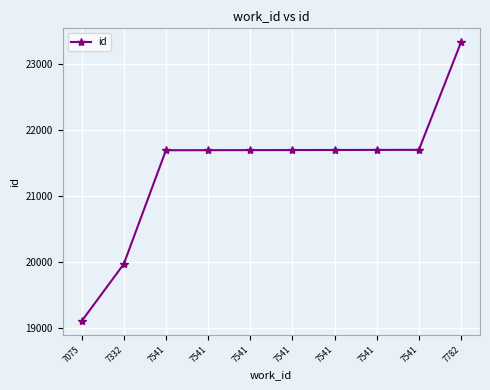

What is the value of the 3rd point from the left?

21693